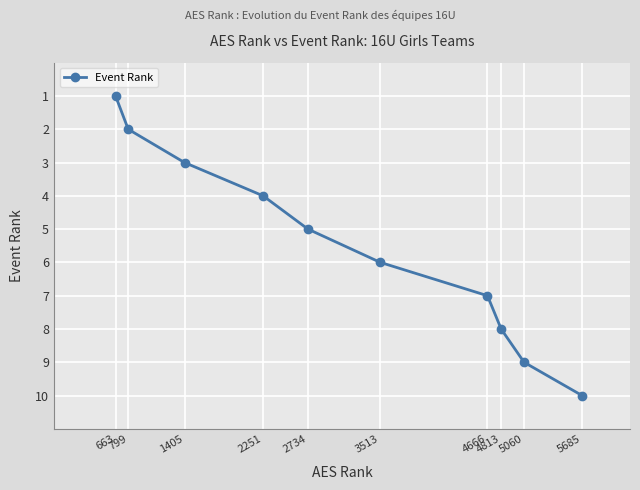

List the labels in order of value, smallest first.

663, 799, 1405, 2251, 2734, 3513, 4666, 4813, 5060, 5685